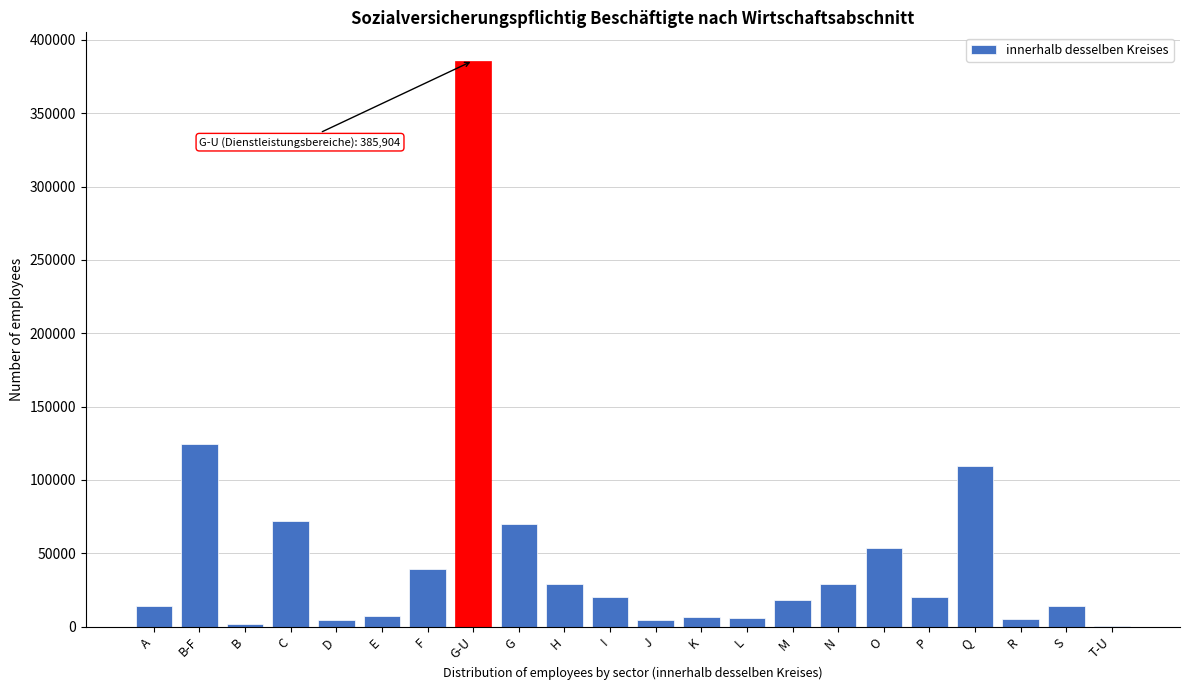

What is the sum of all values?

1034212